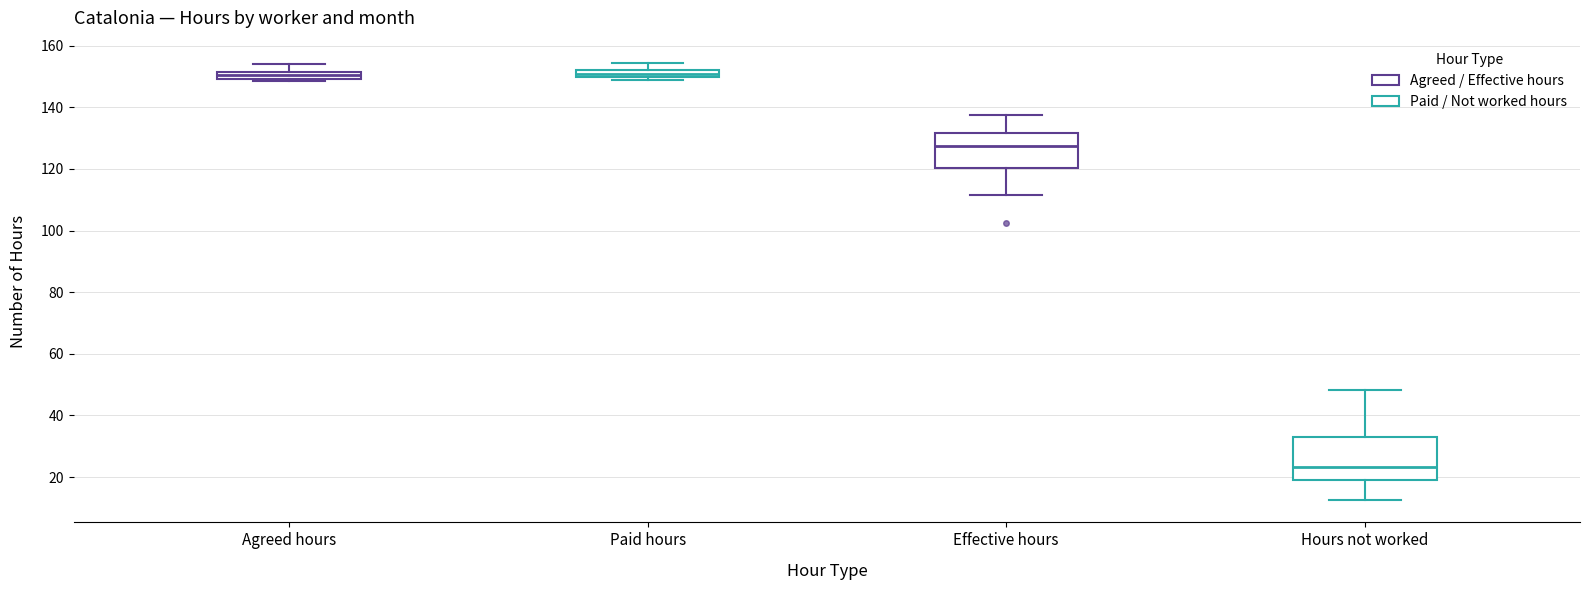

Comparing the boxes themselves (not the whiskers), which one is the tallest?

Hours not worked